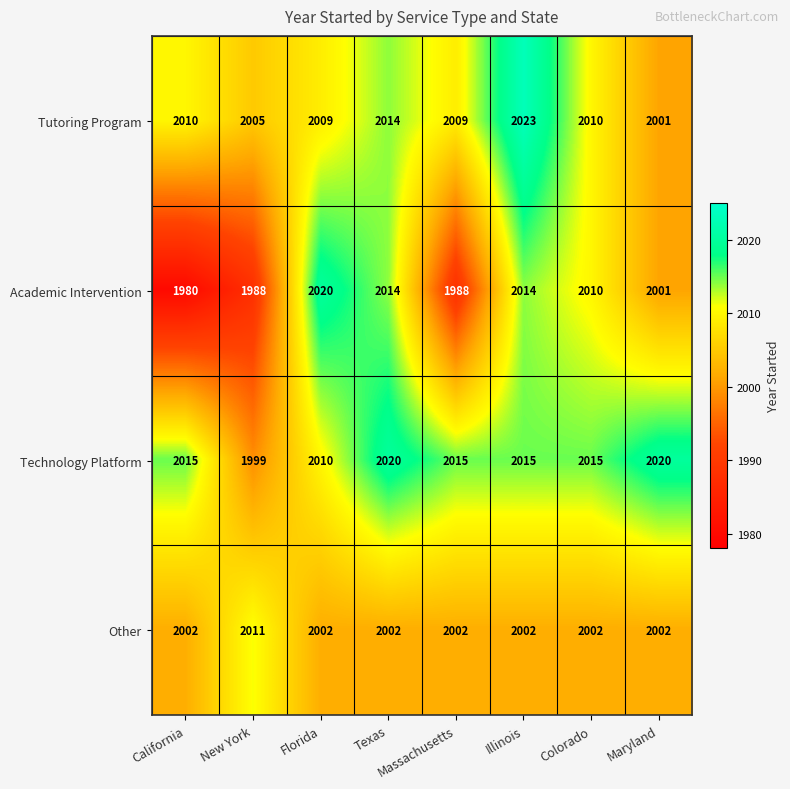

The value of Other at Texas is 1336. True or false?

False